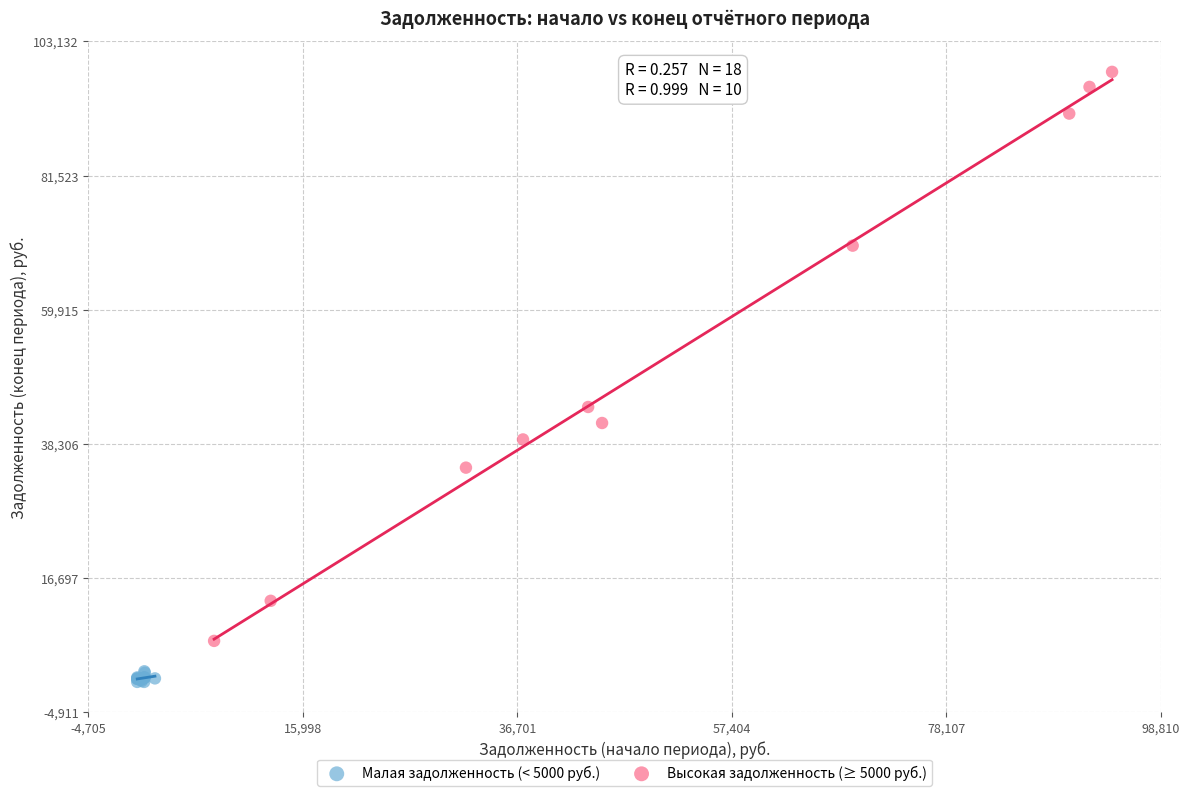

Which series reaches the minimum Y coordinate?

Малая задолженность (< 5000 руб.)